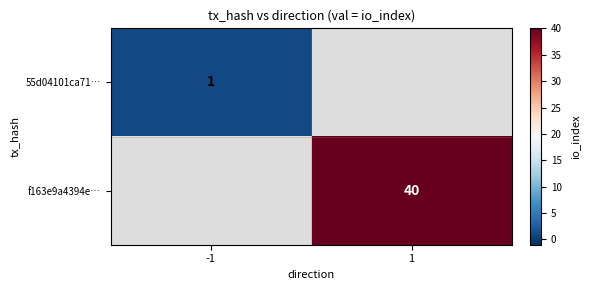

How many distinct data groups are displayed?

2